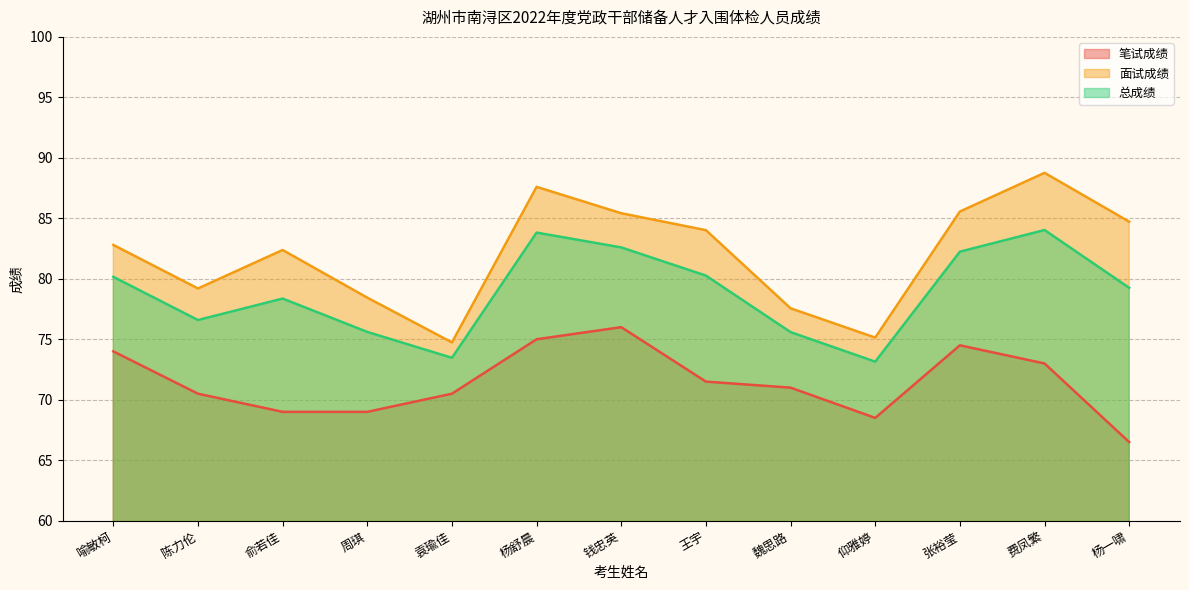

Is the value of 面试成绩 at 俞若佳 greater than the value of 总成绩 at 周琪?

Yes